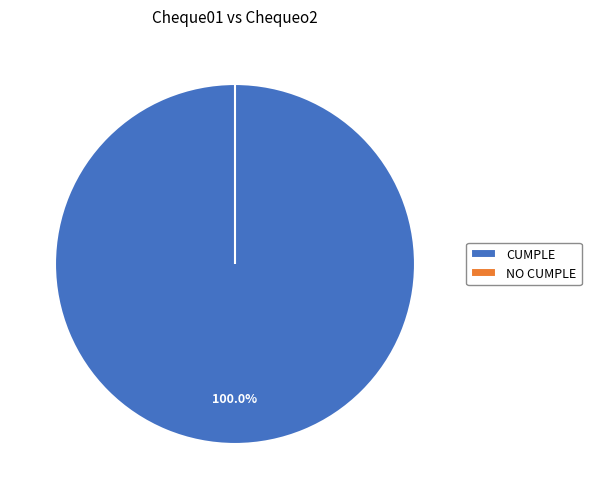

Which slice is the largest?

CUMPLE